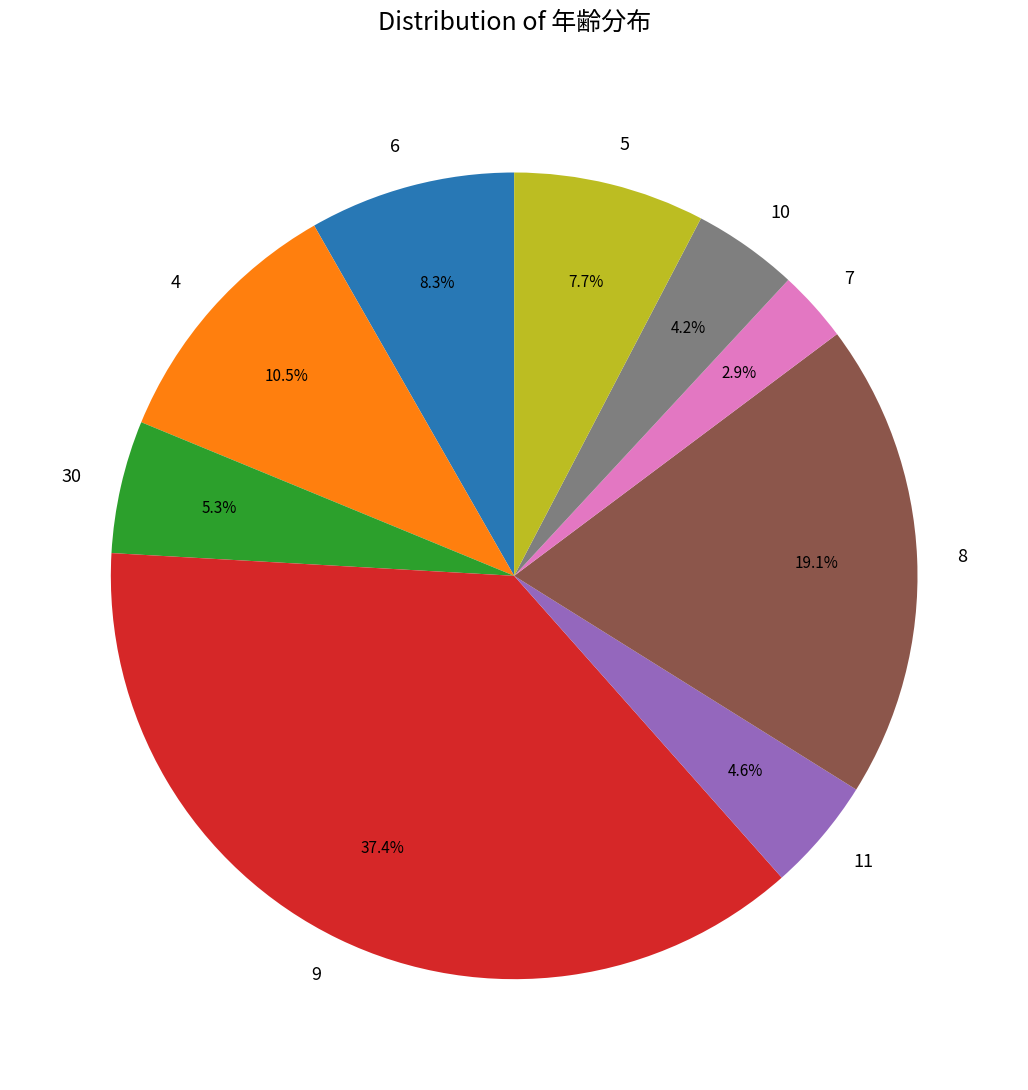

To the nearest percent, what percentage of the pie is 8?

19%